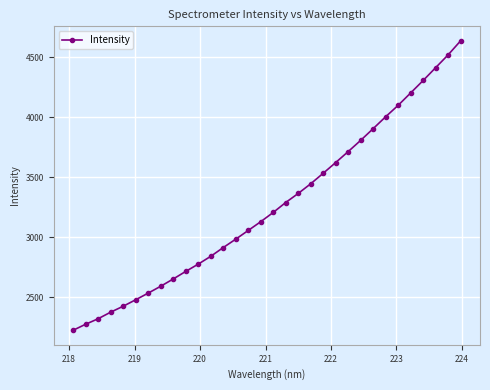

What is the value of the 7th point from the left?

2532.2